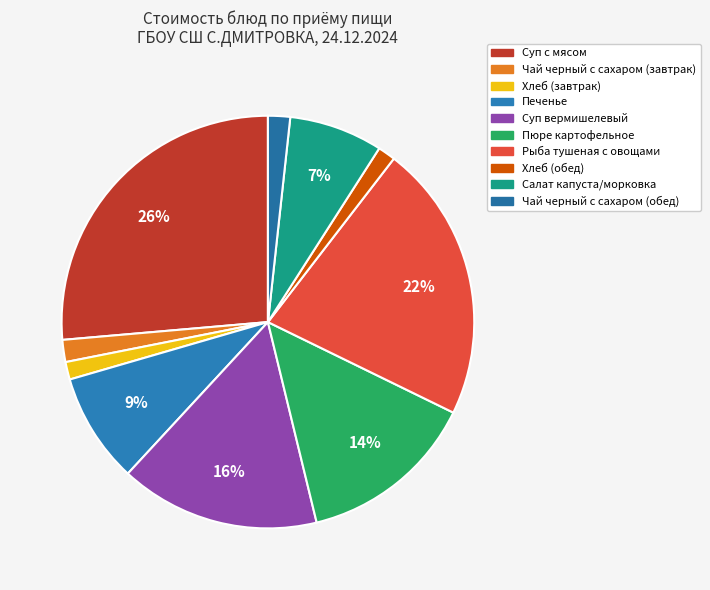

Is it true that Суп с мясом is 26% of the pie?

True